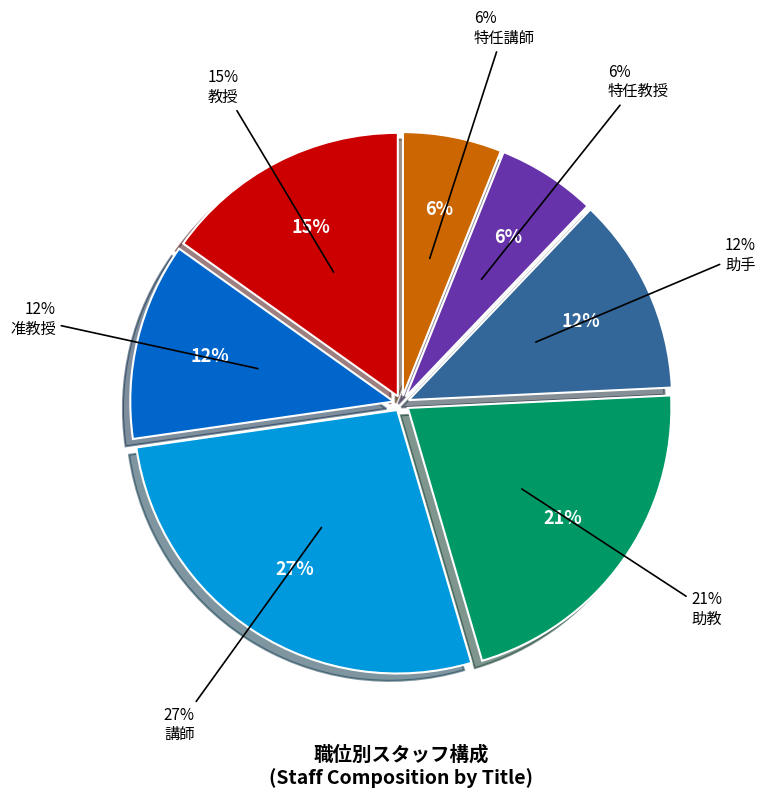

What is the ratio of the value at 特任教授 to the value at 講師?

0.2